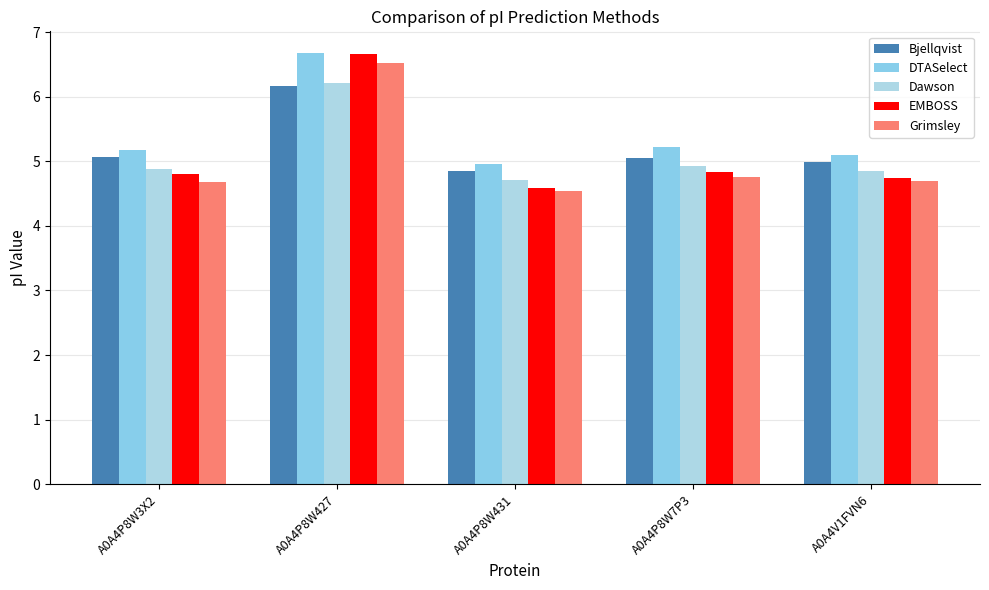

Reading left to right, extract all data points from this chart.

Bjellqvist: 5.1	6.2	4.9	5.1	5.0
DTASelect: 5.2	6.7	5.0	5.2	5.1
Dawson: 4.9	6.2	4.7	4.9	4.9
EMBOSS: 4.8	6.7	4.6	4.8	4.7
Grimsley: 4.7	6.5	4.5	4.8	4.7